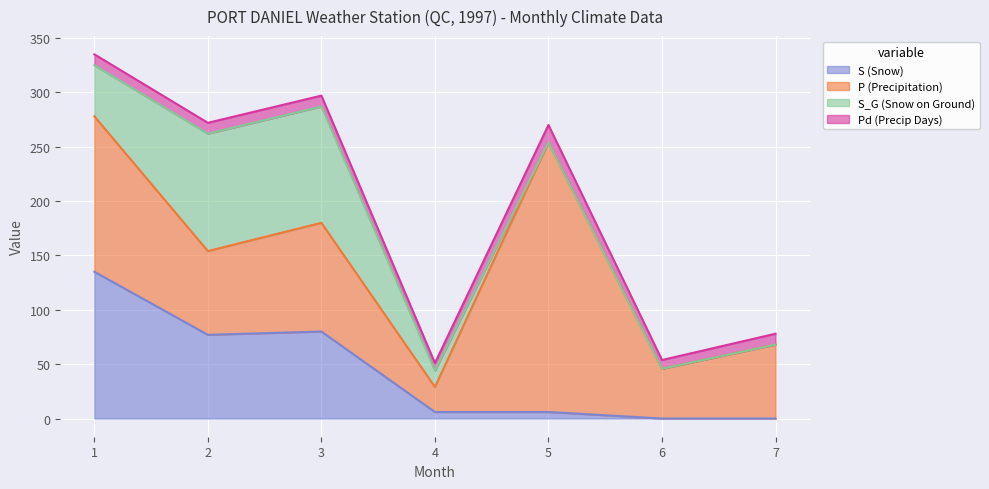

True or false: S (Snow) has a value of 136.9 at 3.

False